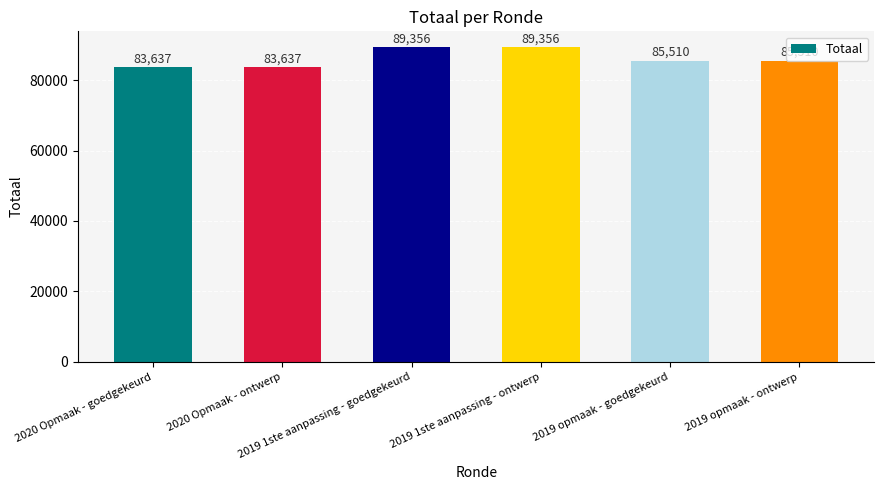

What is the sum of all values?

517006